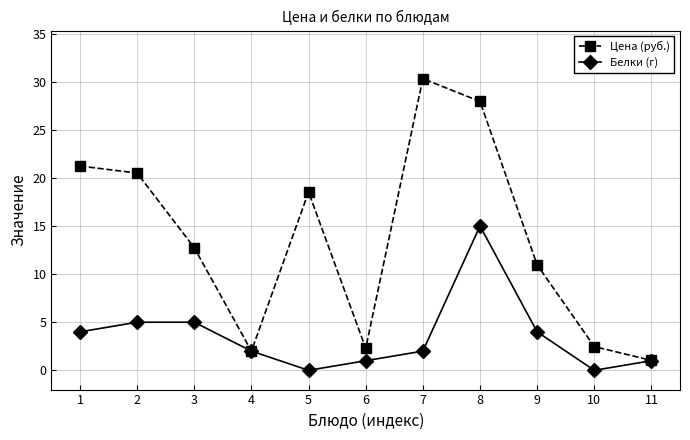

Is this an area chart (filled region under the line)?

No